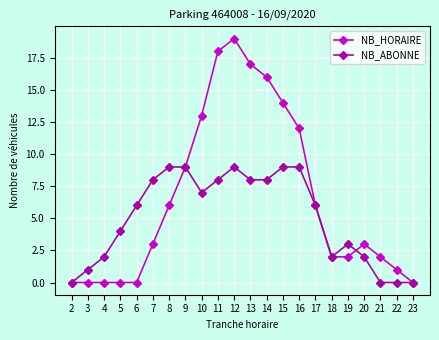

List the series in order of their overall mean, lowest first.

NB_ABONNE, NB_HORAIRE